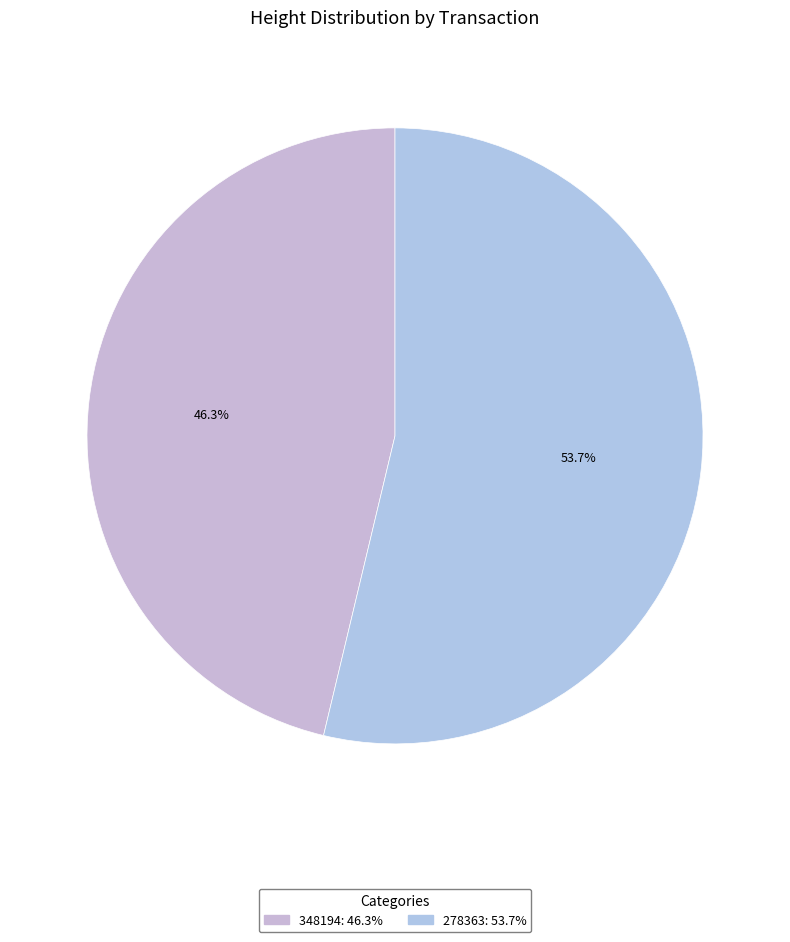

True or false: 278363 accounts for 64% of the total.

False